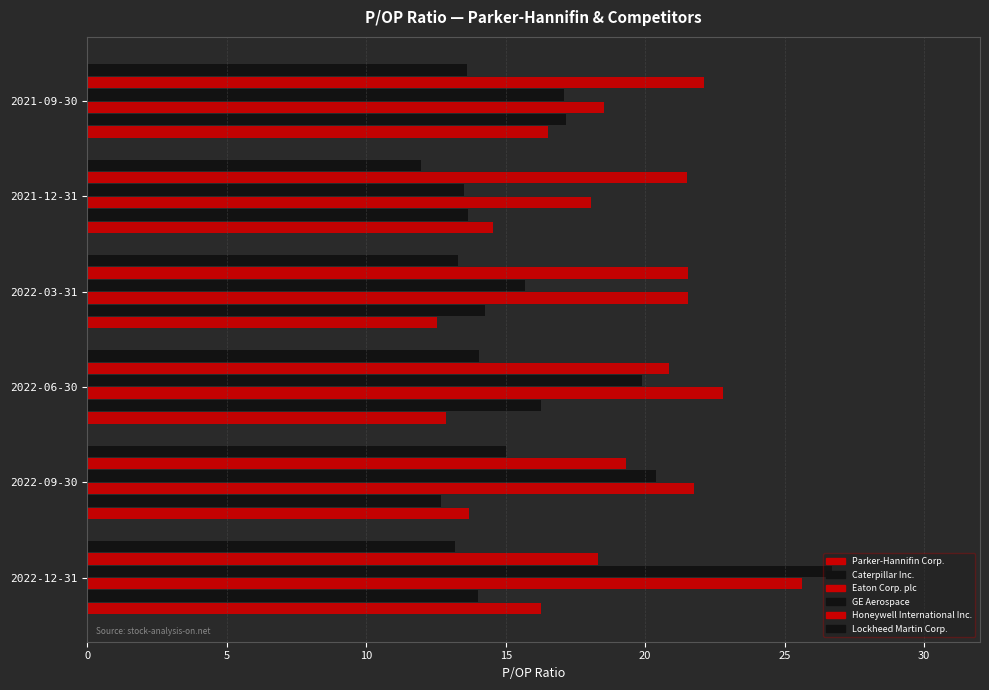

At how many categories does at least one series exceed 26?

1